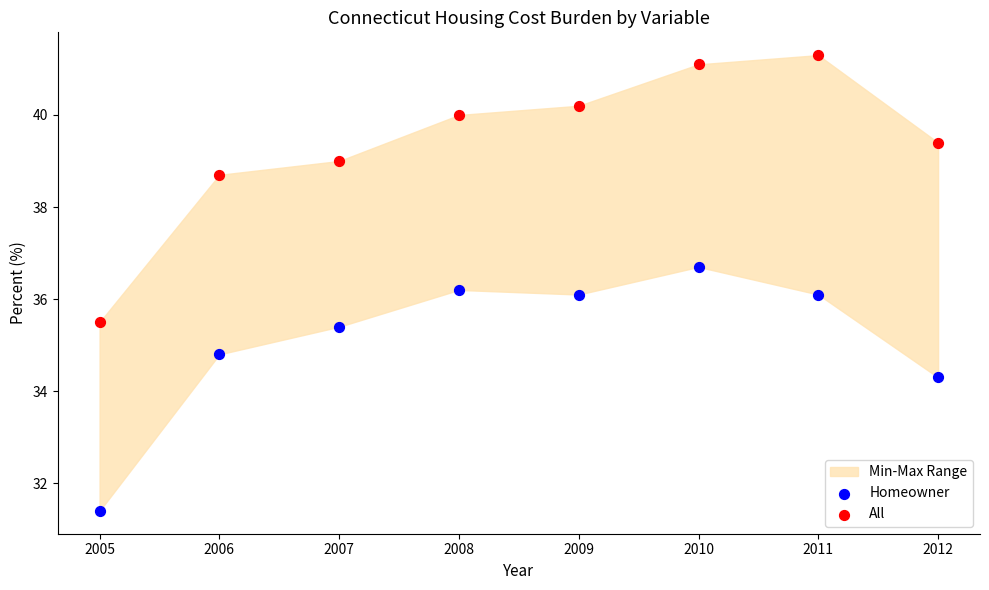

Which series reaches the maximum Y coordinate?

All